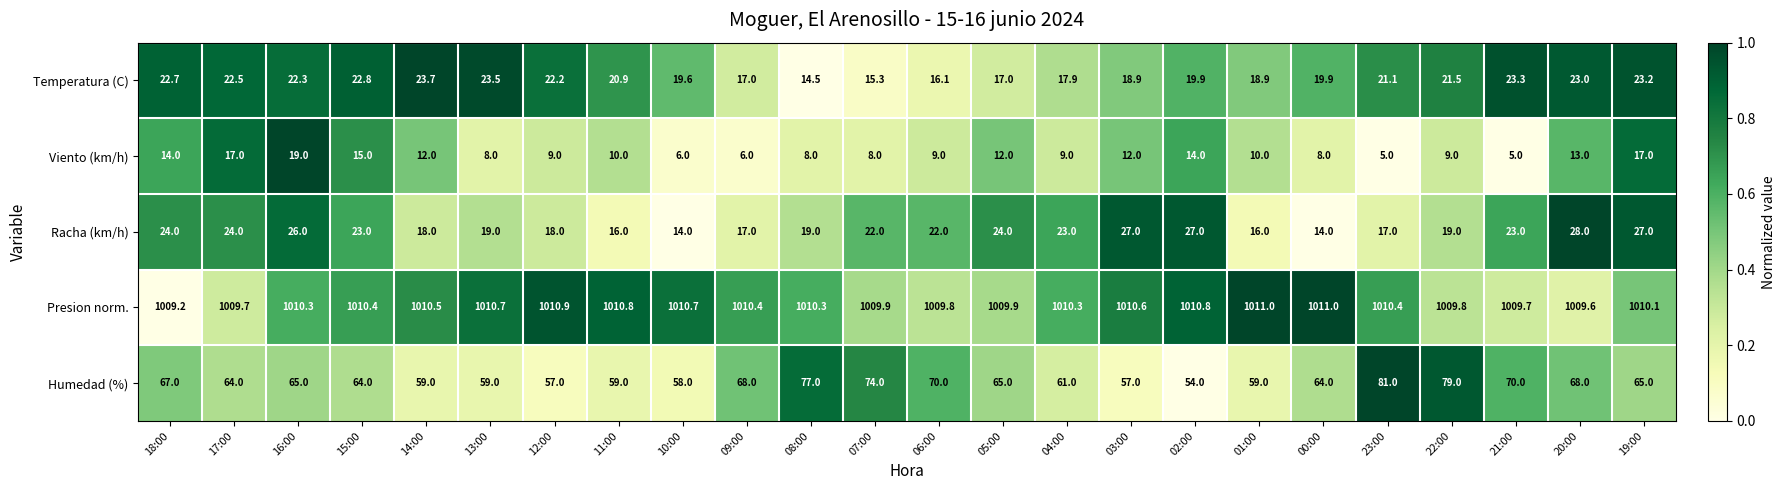

Is it true that Viento (km/h) equals 9.0 at 22:00?

True